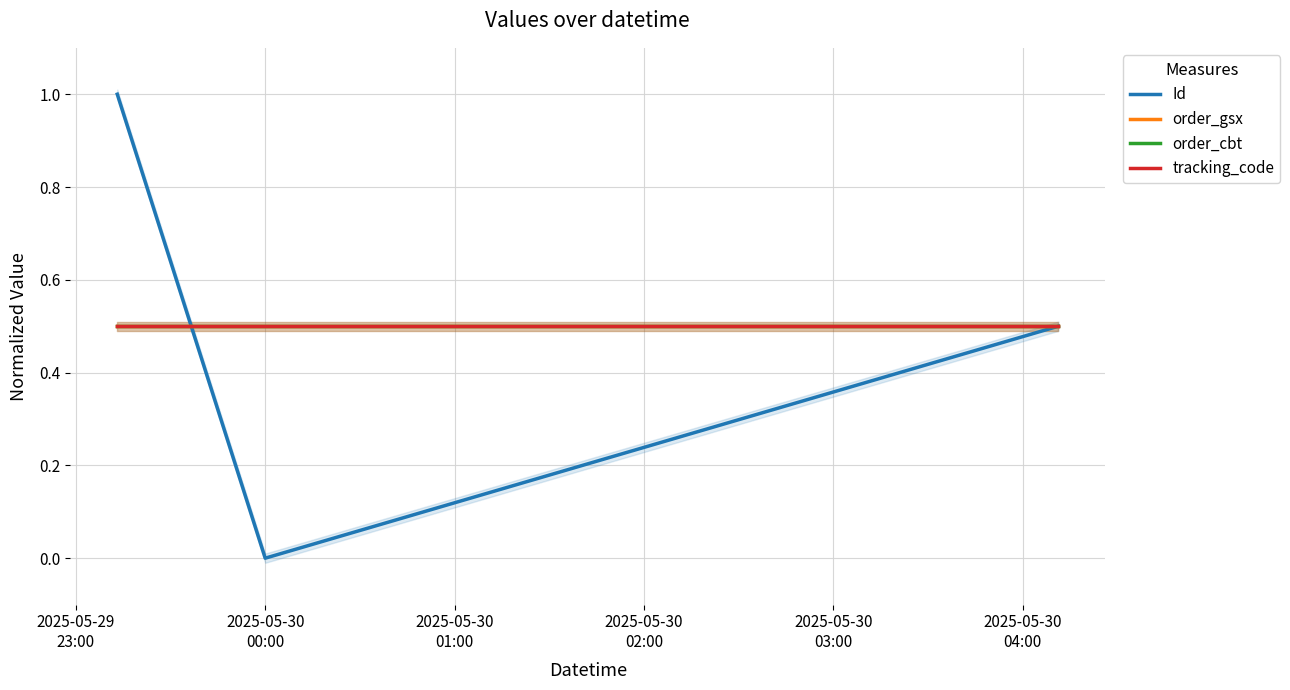

Is it true that Id equals 0.7 at 2025-05-30
01:00?

False